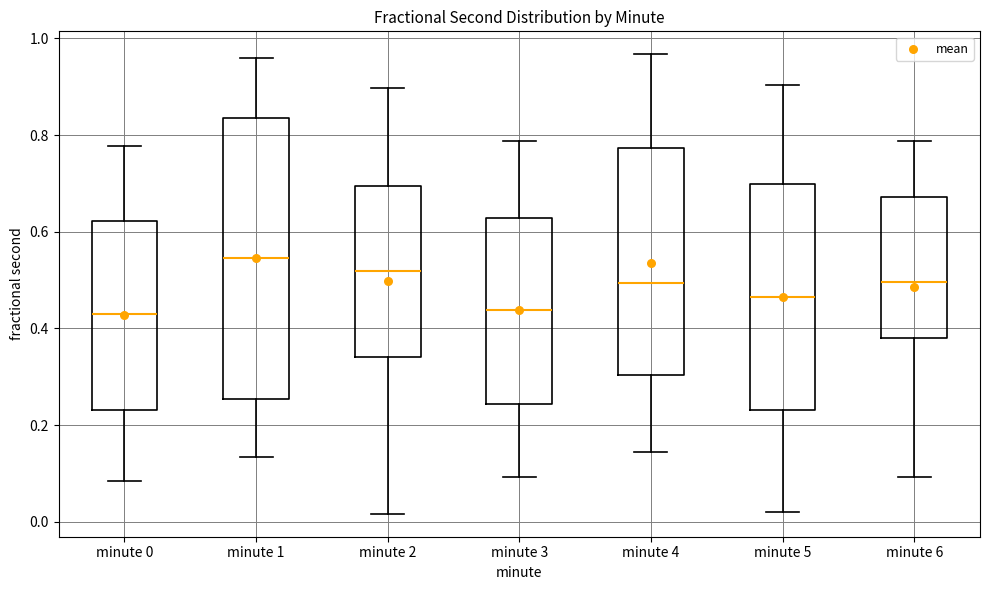

Where does the median line of the box for minute 1 sit on the y-axis? The values are not printed on the chart, so give them approximately, as read against the axis.

0.54